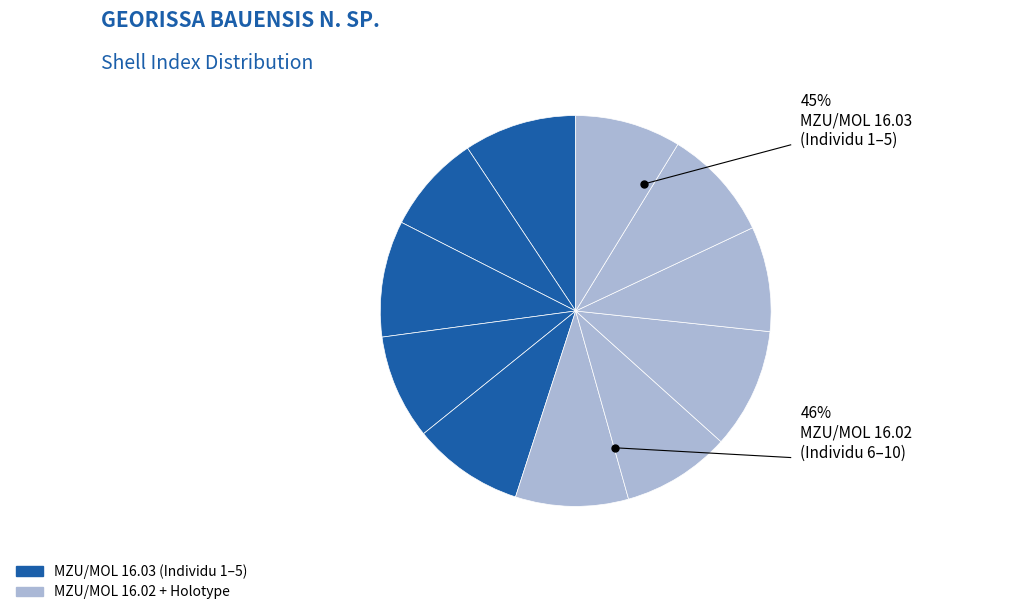

How many slices are in this pie chart?

11